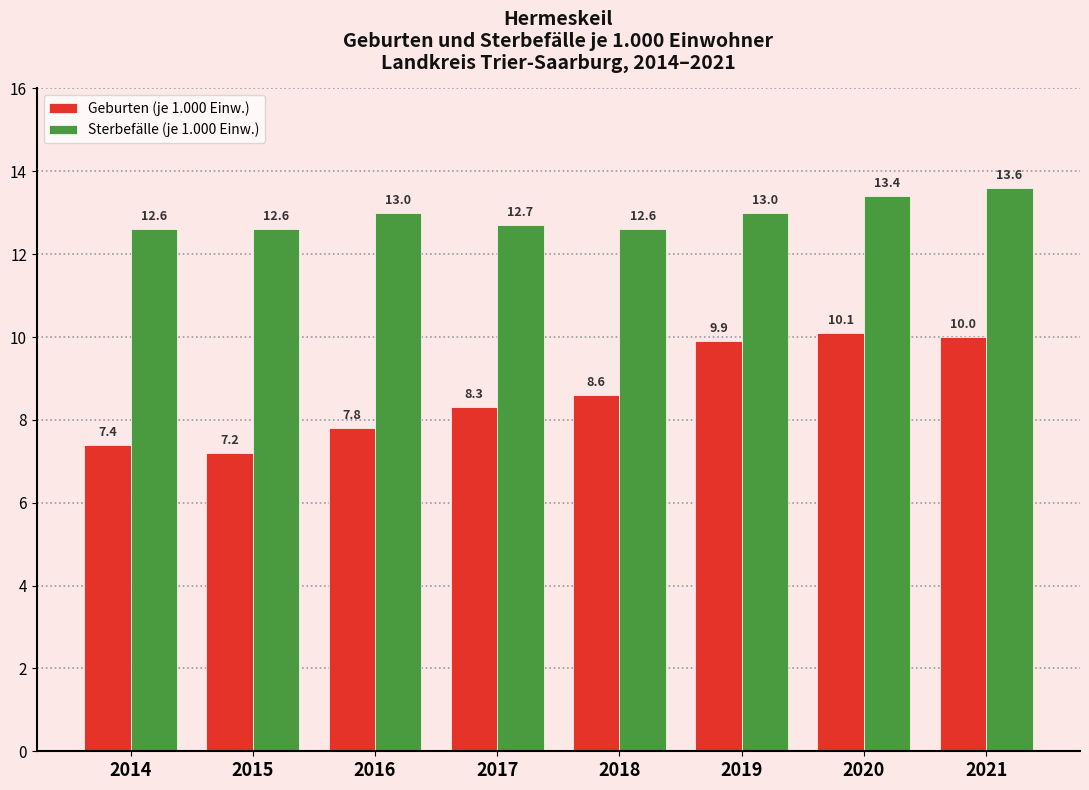

Reading right to left, what are all the values shown in this chart?

Geburten (je 1.000 Einw.): 10.0	10.1	9.9	8.6	8.3	7.8	7.2	7.4
Sterbefälle (je 1.000 Einw.): 13.6	13.4	13.0	12.6	12.7	13.0	12.6	12.6